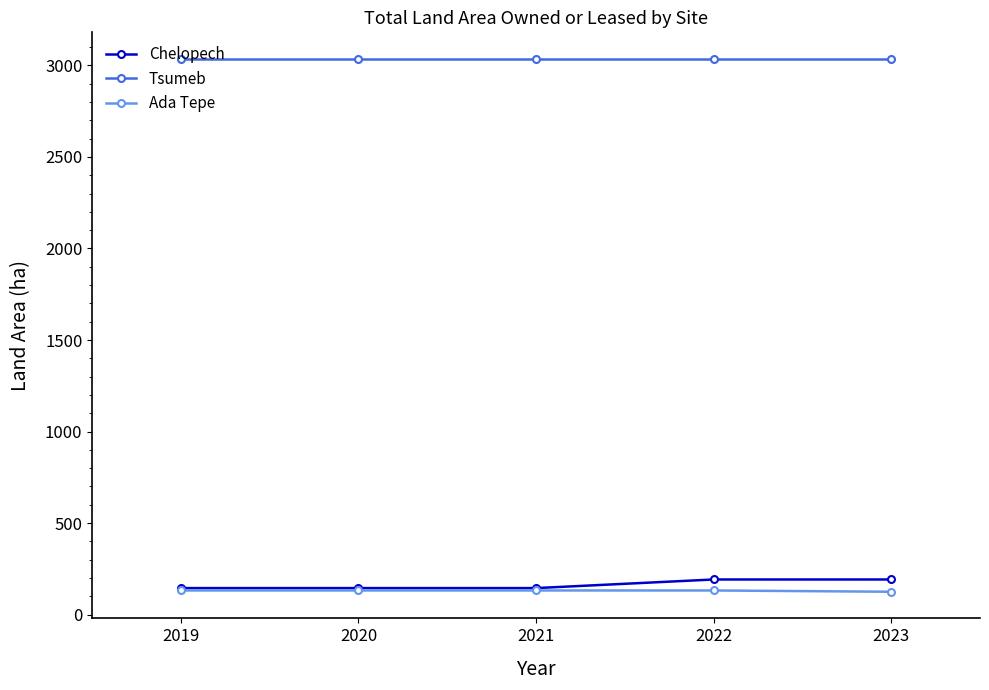

What is the greatest value displayed?

3035